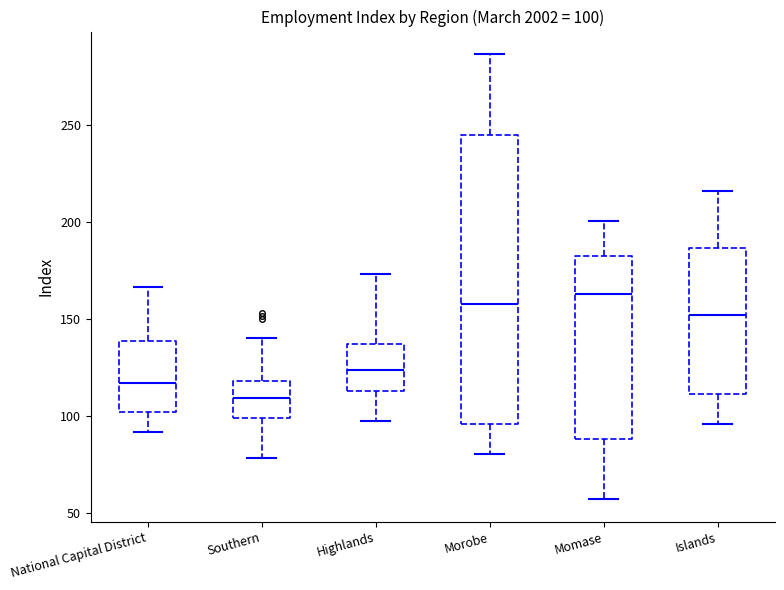

Which box has the lowest median line?

Southern